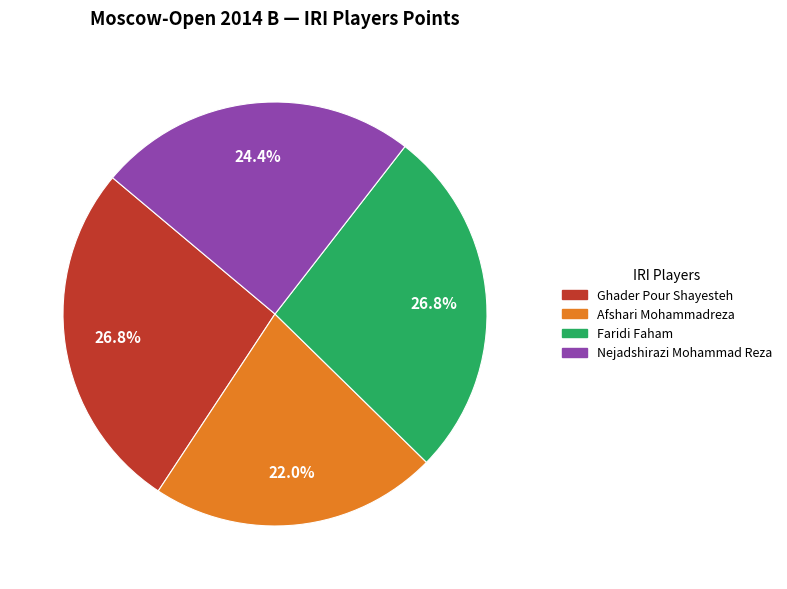

Does Afshari Mohammadreza account for over 50% of the chart?

No